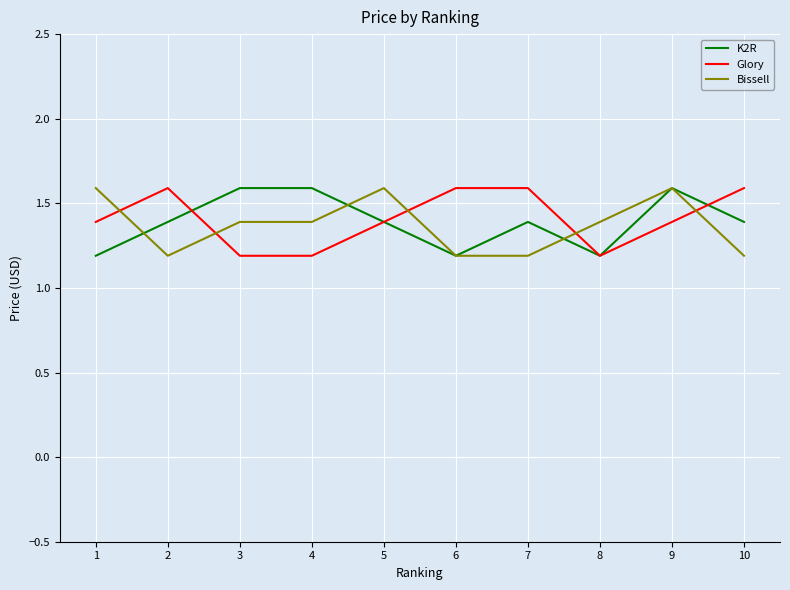

What is the smallest value displayed?

1.2